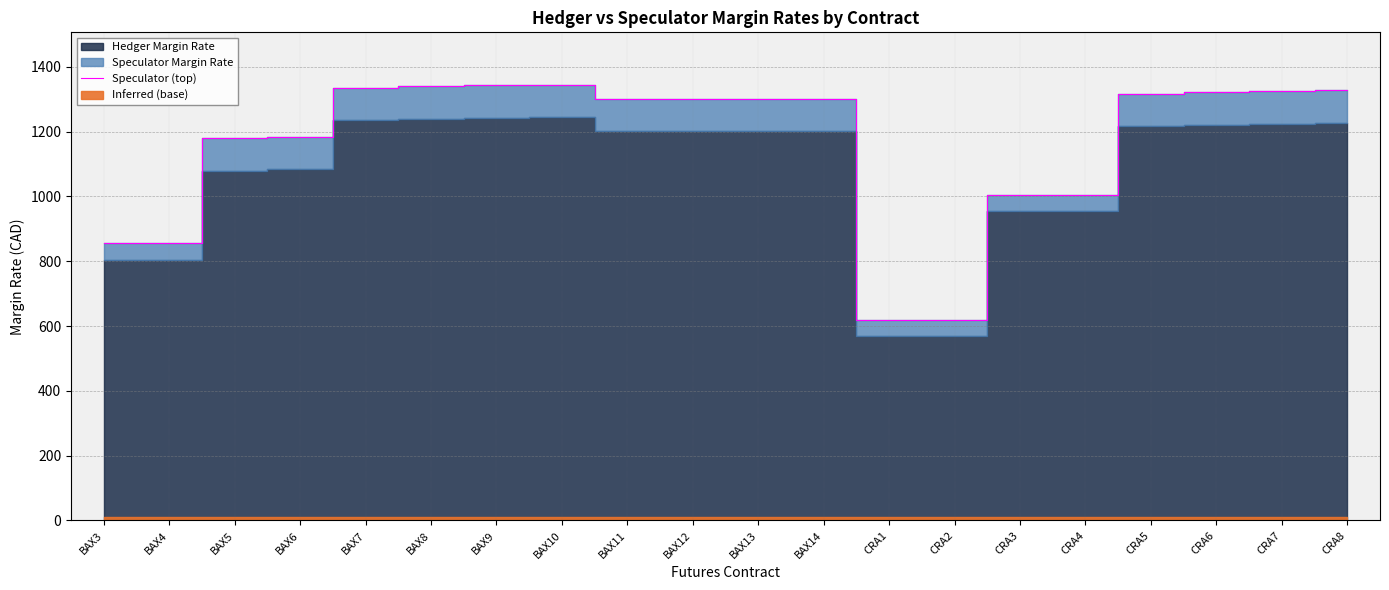

Reading left to right, transcribe all the data shown in this chart.

855	855	1180	1184	1336	1340	1343	1345	1302	1302	1301	1302	620	619	1004	1005	1317	1321	1324	1327